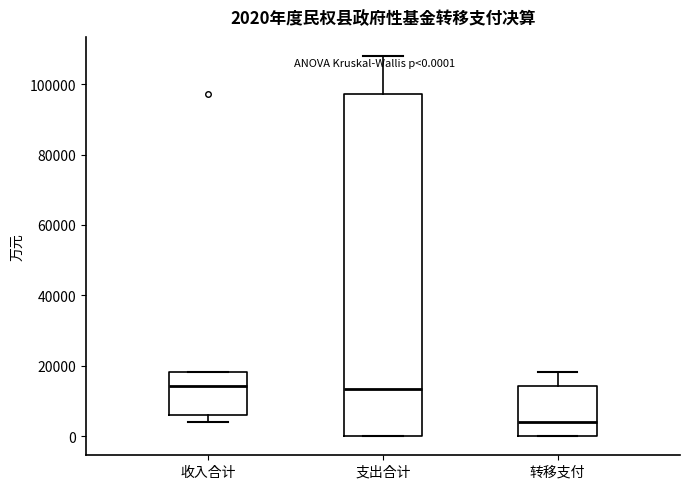

Which box has the lowest median line?

转移支付